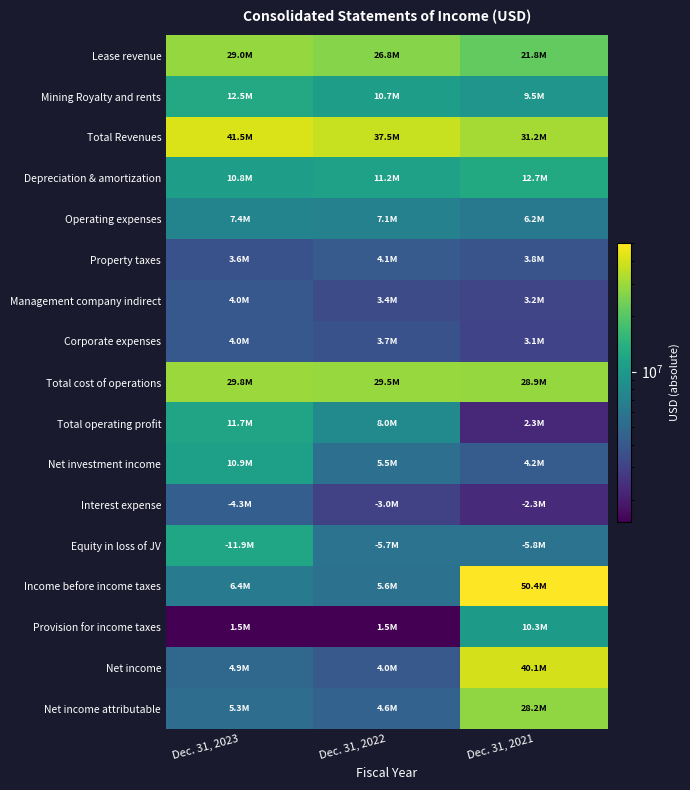

Reading left to right, extract all data points from this chart.

Lease revenue: Dec. 31, 2023=28979000	Dec. 31, 2022=26798000	Dec. 31, 2021=21755000
Mining Royalty and rents: Dec. 31, 2023=12527000	Dec. 31, 2022=10683000	Dec. 31, 2021=9465000
Total Revenues: Dec. 31, 2023=41506000	Dec. 31, 2022=37481000	Dec. 31, 2021=31220000
Depreciation & amortization: Dec. 31, 2023=10821000	Dec. 31, 2022=11217000	Dec. 31, 2021=12737000
Operating expenses: Dec. 31, 2023=7364000	Dec. 31, 2022=7065000	Dec. 31, 2021=6219000
Property taxes: Dec. 31, 2023=3650000	Dec. 31, 2022=4125000	Dec. 31, 2021=3751000
Management company indirect: Dec. 31, 2023=3969000	Dec. 31, 2022=3416000	Dec. 31, 2021=3168000
Corporate expenses: Dec. 31, 2023=4002000	Dec. 31, 2022=3662000	Dec. 31, 2021=3071000
Total cost of operations: Dec. 31, 2023=29806000	Dec. 31, 2022=29485000	Dec. 31, 2021=28946000
Total operating profit: Dec. 31, 2023=11700000	Dec. 31, 2022=7996000	Dec. 31, 2021=2274000
Net investment income: Dec. 31, 2023=10897000	Dec. 31, 2022=5473000	Dec. 31, 2021=4215000
Interest expense: Dec. 31, 2023=4315000	Dec. 31, 2022=3045000	Dec. 31, 2021=2304000
Equity in loss of JV: Dec. 31, 2023=11937000	Dec. 31, 2022=5721000	Dec. 31, 2021=5754000
Income before income taxes: Dec. 31, 2023=6398000	Dec. 31, 2022=5577000	Dec. 31, 2021=50375000
Provision for income taxes: Dec. 31, 2023=1516000	Dec. 31, 2022=1530000	Dec. 31, 2021=10281000
Net income: Dec. 31, 2023=4882000	Dec. 31, 2022=4047000	Dec. 31, 2021=40094000
Net income attributable: Dec. 31, 2023=5302000	Dec. 31, 2022=4565000	Dec. 31, 2021=28215000